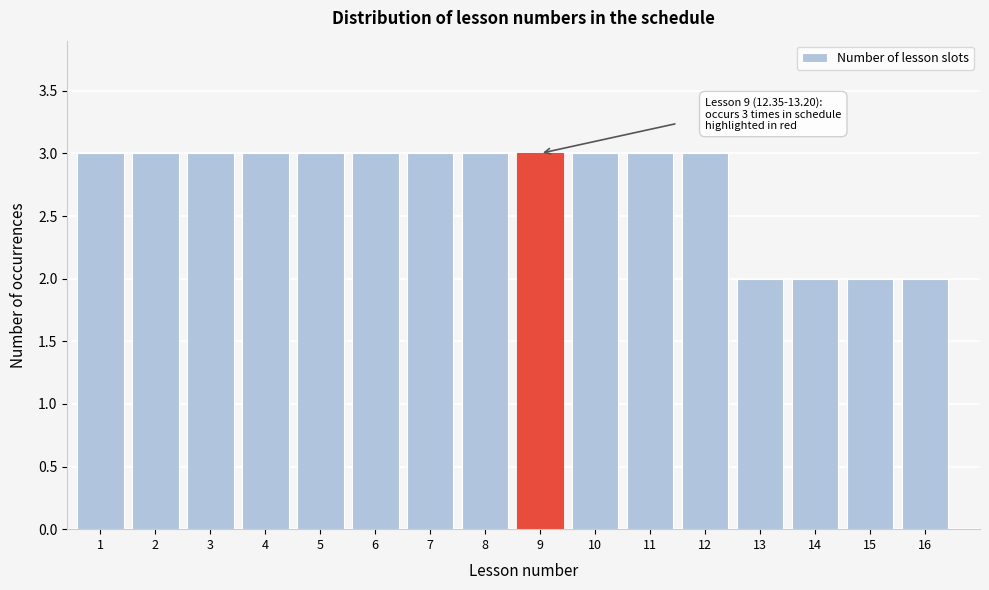

Reading left to right, what are all the values shown in this chart?

3	3	3	3	3	3	3	3	3	3	3	3	2	2	2	2